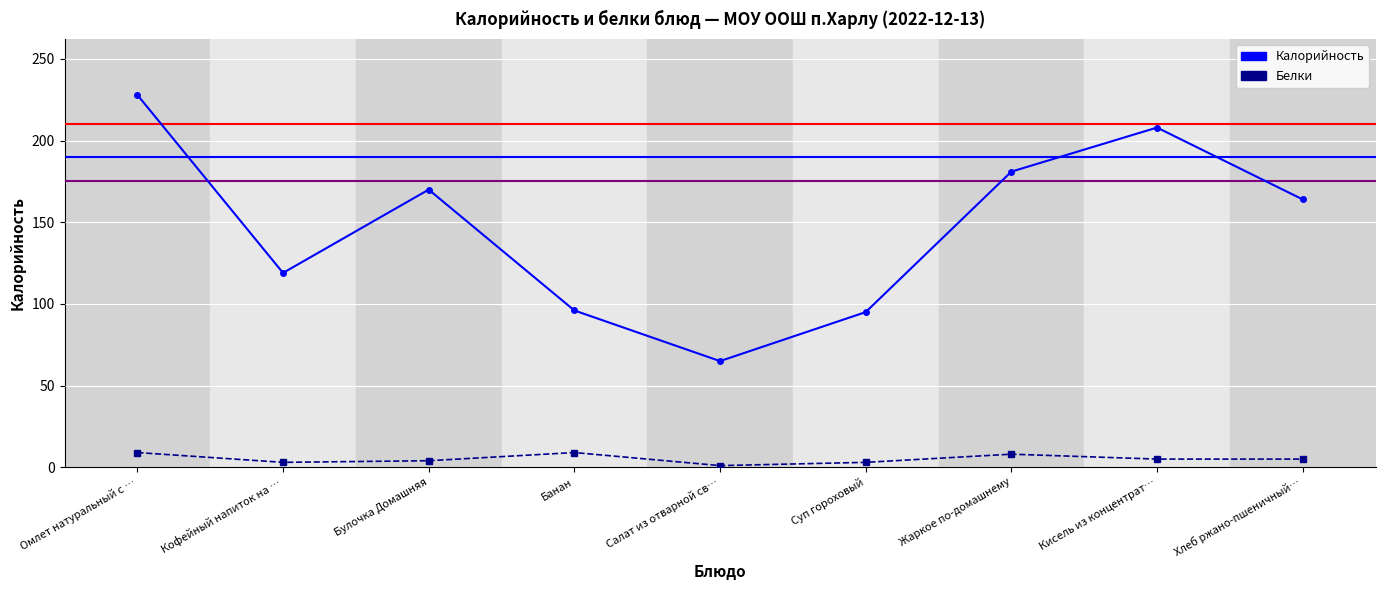

Read the Калорийность value at Булочка Домашняя.

170